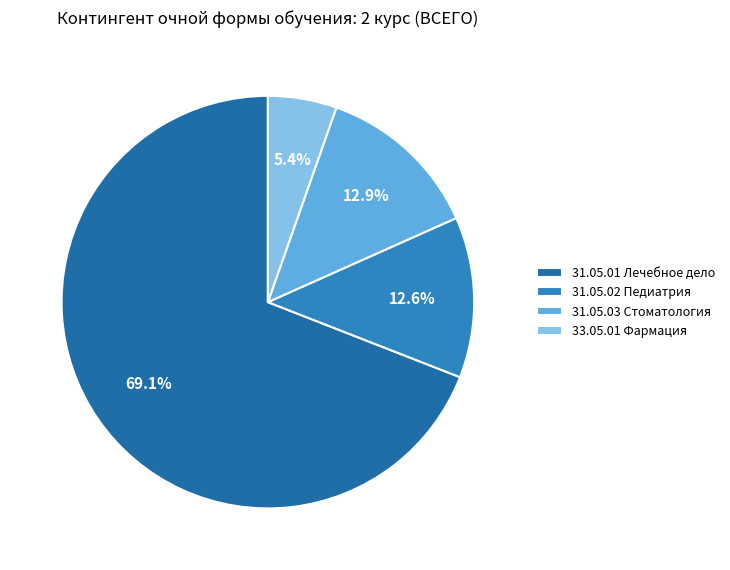

Count the number of slices in the pie.

4